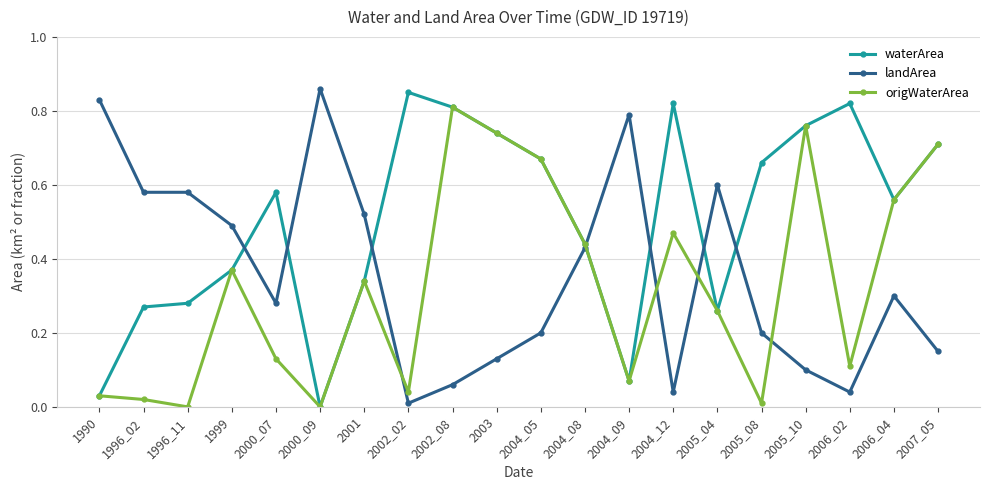

In waterArea, how many points are lower than both neighbors (excluding endpoints)?

4